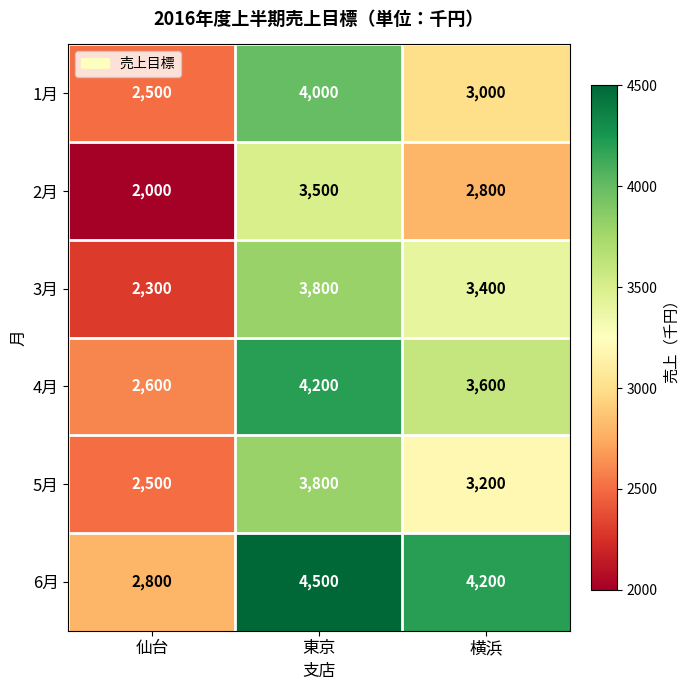

What value does the 6月 series have at 横浜, to the nearest 100?

4200